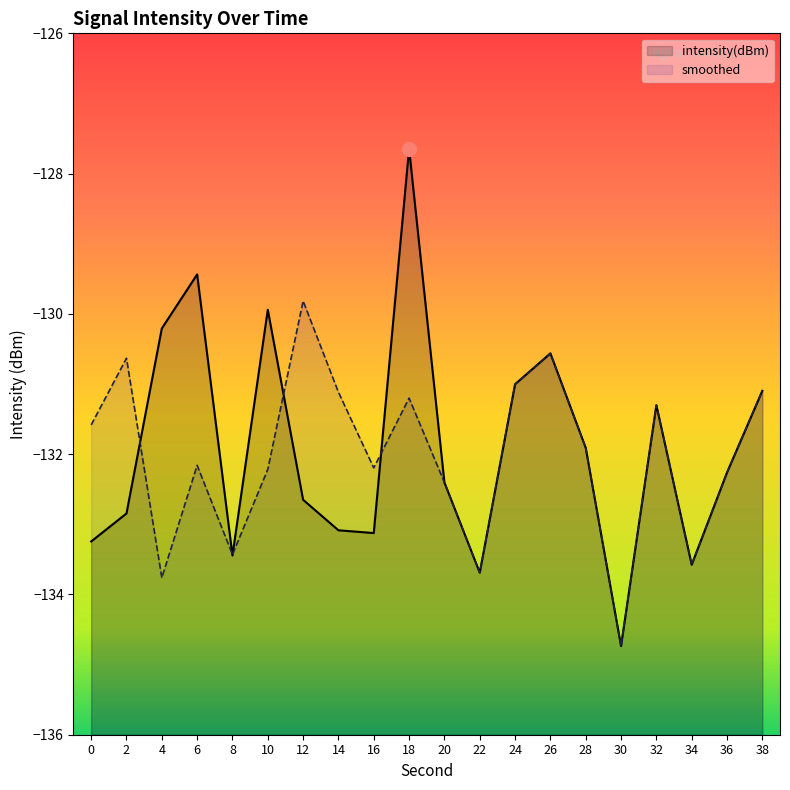

True or false: intensity(dBm) has a value of -131.1 at 38.

True